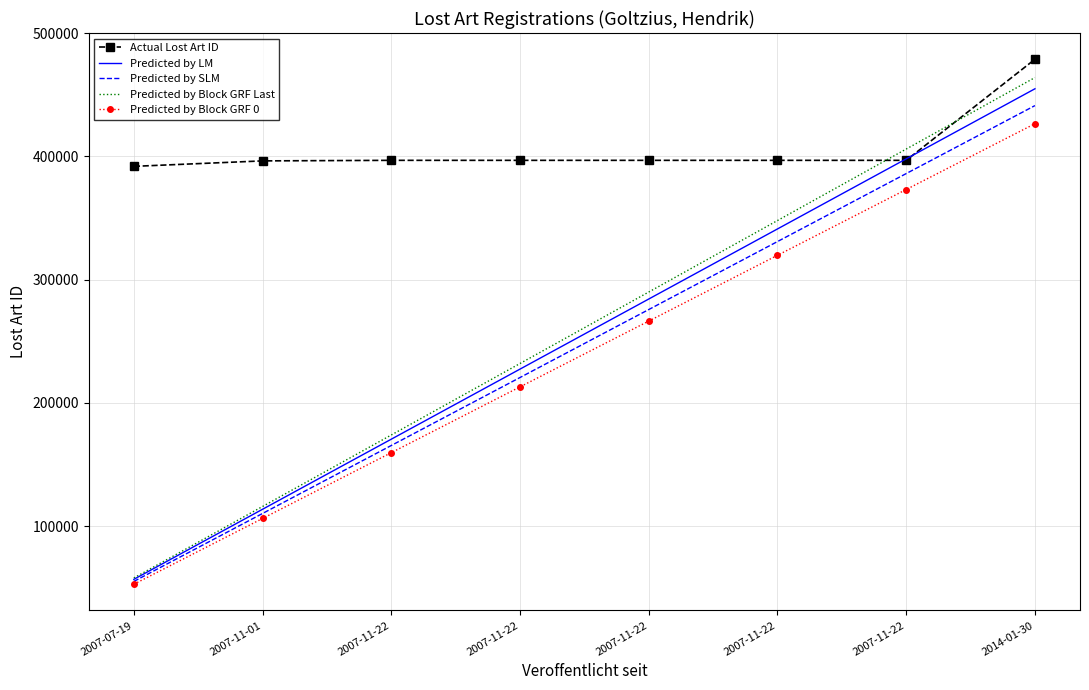

Reading left to right, transcribe all the data shown in this chart.

Actual Lost Art ID: 2007-07-19=391888.0	2007-11-01=396320.0	2007-11-22=396771.0	2007-11-22=396767.0	2007-11-22=396769.0	2007-11-22=396768.0	2007-11-22=396770.0	2014-01-30=478759.0
Predicted by LM: 2007-07-19=56852.6	2007-11-01=113705.3	2007-11-22=170557.9	2007-11-22=227410.5	2007-11-22=284263.2	2007-11-22=341115.8	2007-11-22=397968.4	2014-01-30=454821.0
Predicted by SLM: 2007-07-19=55147.1	2007-11-01=110294.1	2007-11-22=165441.2	2007-11-22=220588.2	2007-11-22=275735.3	2007-11-22=330882.3	2007-11-22=386029.4	2014-01-30=441176.4
Predicted by Block GRF Last: 2007-07-19=57989.7	2007-11-01=115979.4	2007-11-22=173969.1	2007-11-22=231958.7	2007-11-22=289948.4	2007-11-22=347938.1	2007-11-22=405927.8	2014-01-30=463917.5
Predicted by Block GRF 0: 2007-07-19=52872.9	2007-11-01=106245.9	2007-11-22=159618.8	2007-11-22=212991.8	2007-11-22=266364.7	2007-11-22=319737.7	2007-11-22=373110.6	2014-01-30=426483.6